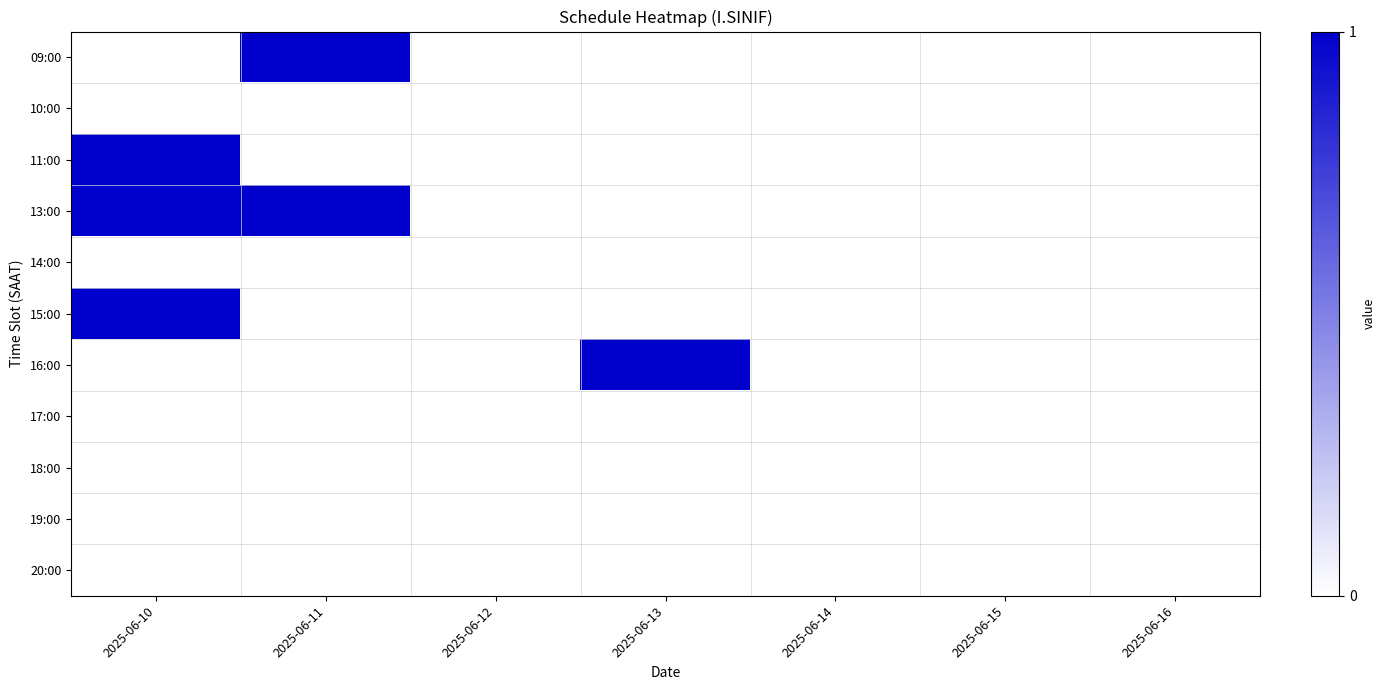

What is the greatest value displayed?

1